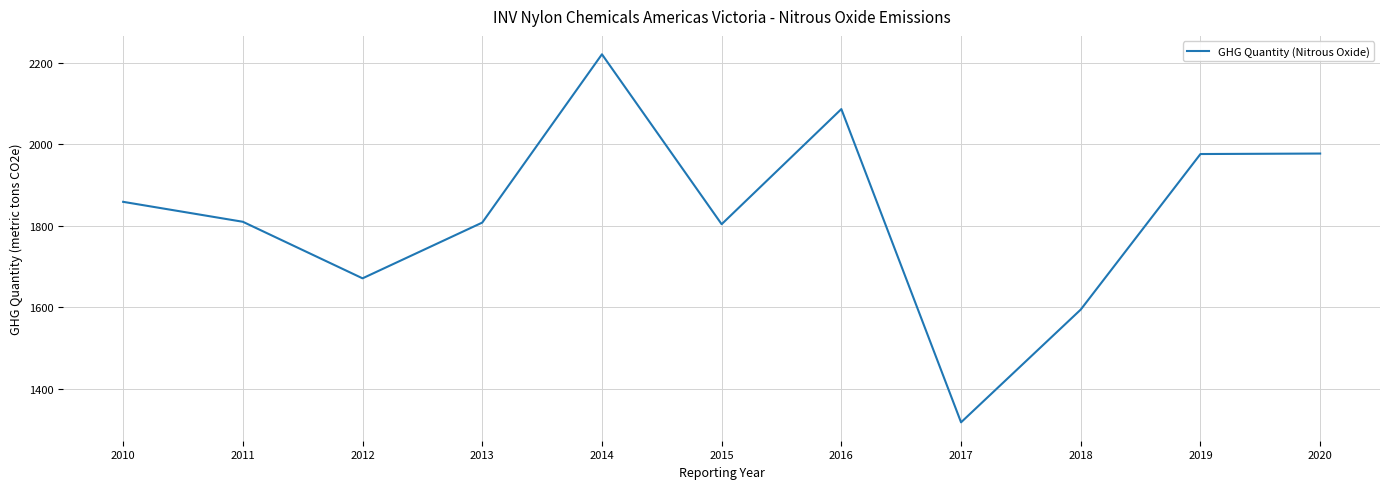

The chart shows a value of 3014.8 at 2020. True or false?

False